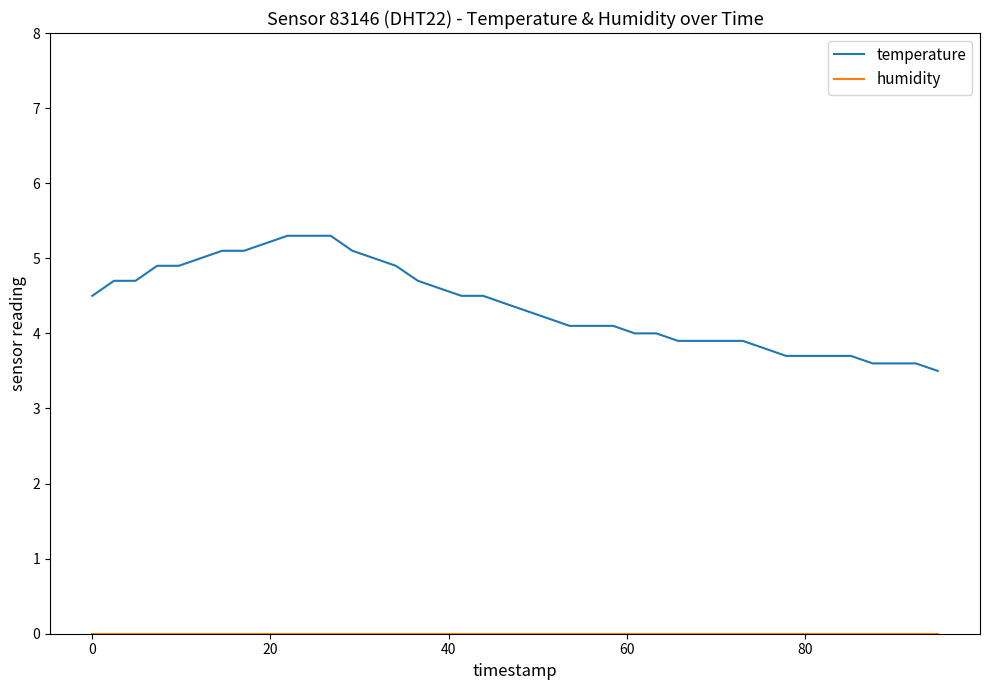

What is the maximum value for temperature?

5.3